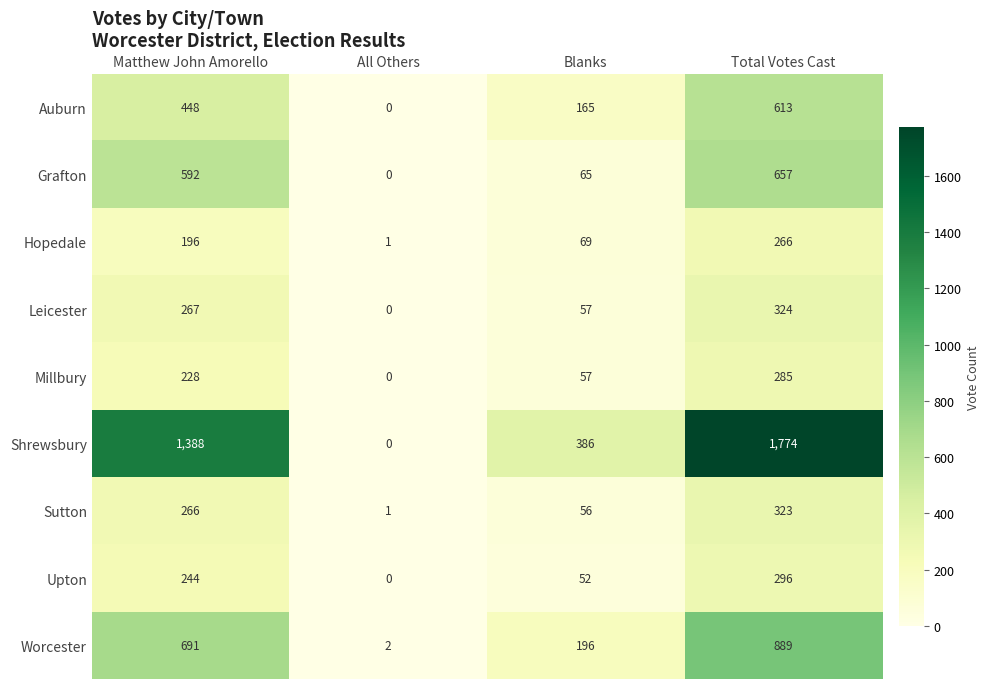

How many values in the Upton series are below 244?

2